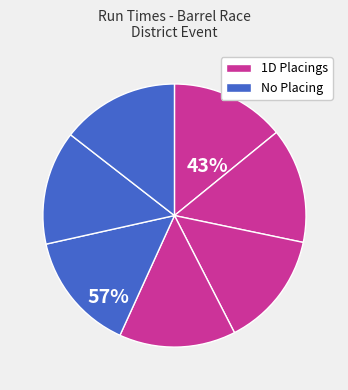

Count the number of slices in the pie.

7